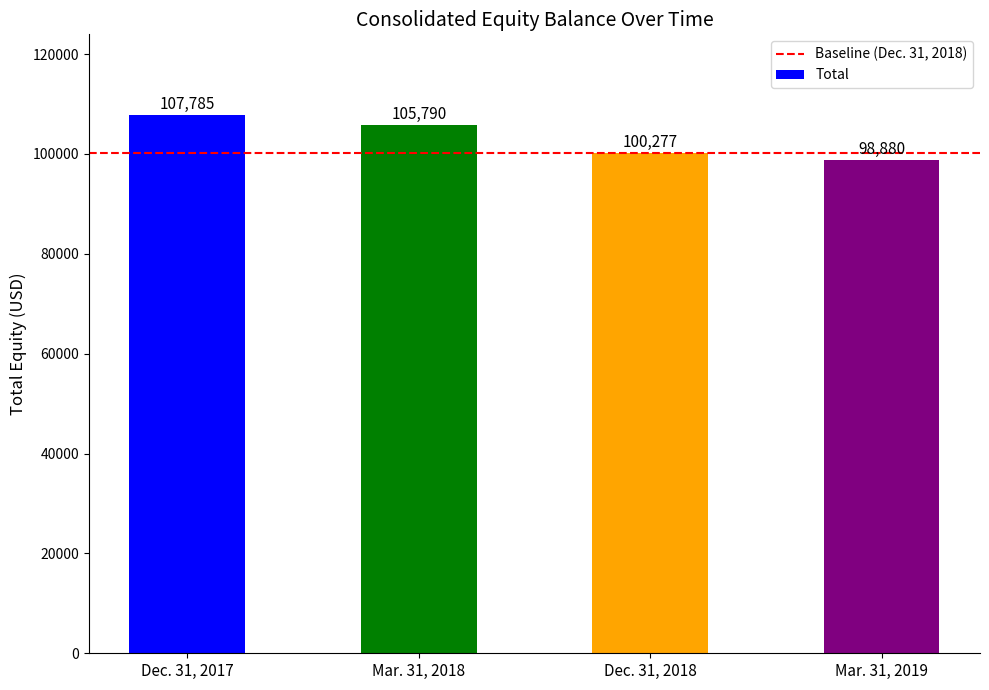

Which category has the lowest value across all series?

Mar. 31, 2019